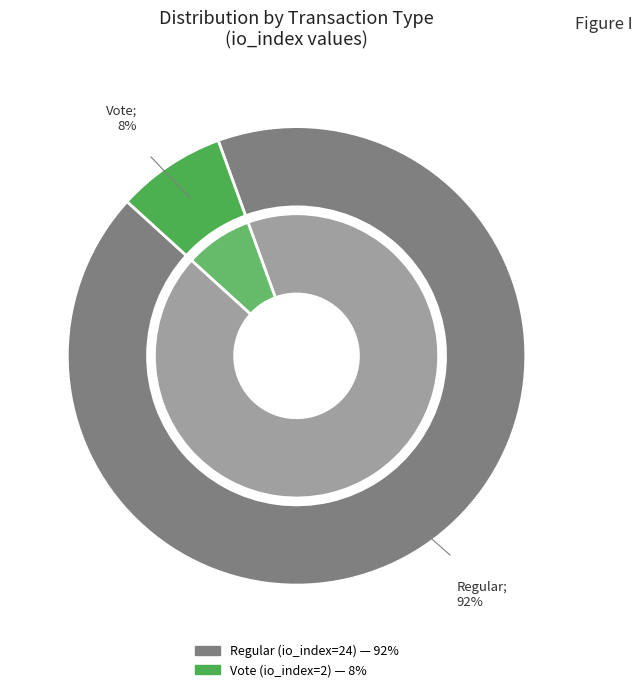

Does Regular (io_index=24) account for over 50% of the chart?

Yes